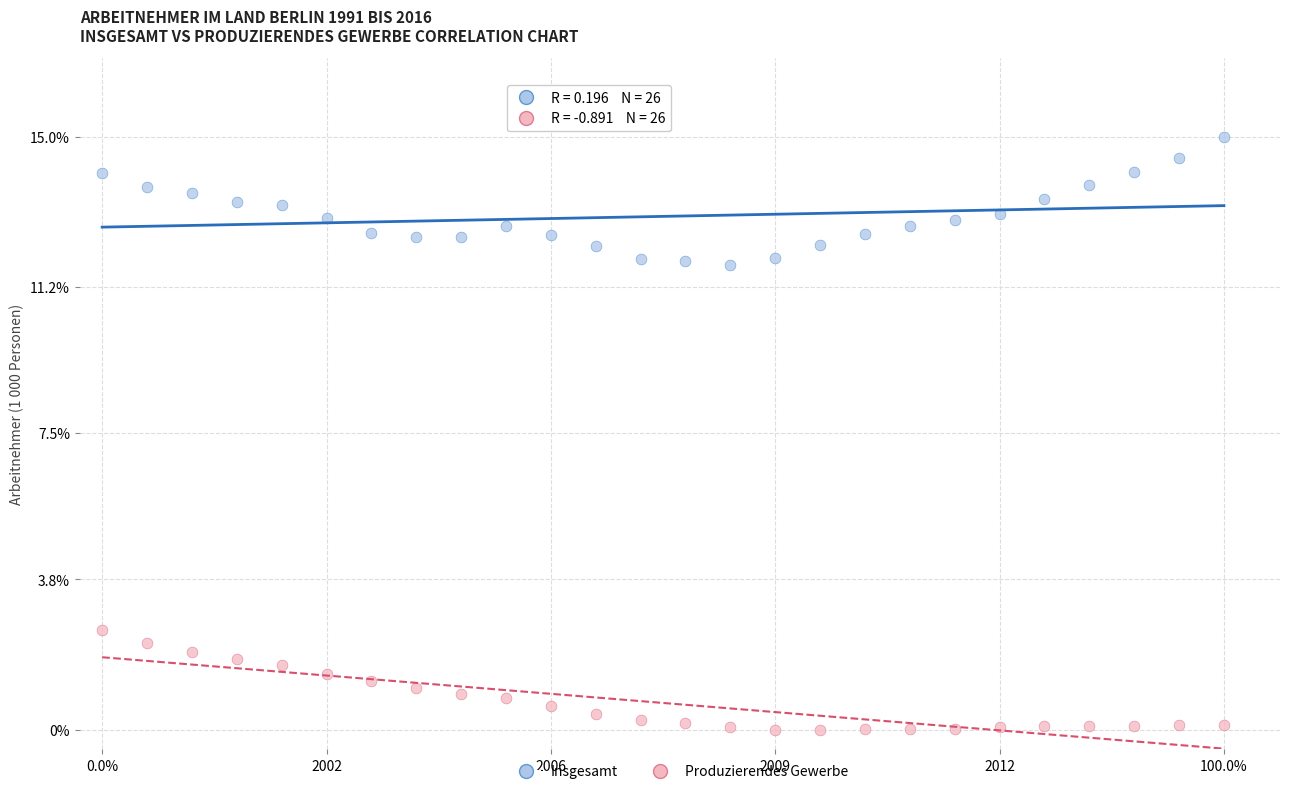

Which series has the largest Y range (max minus min)?

Insgesamt